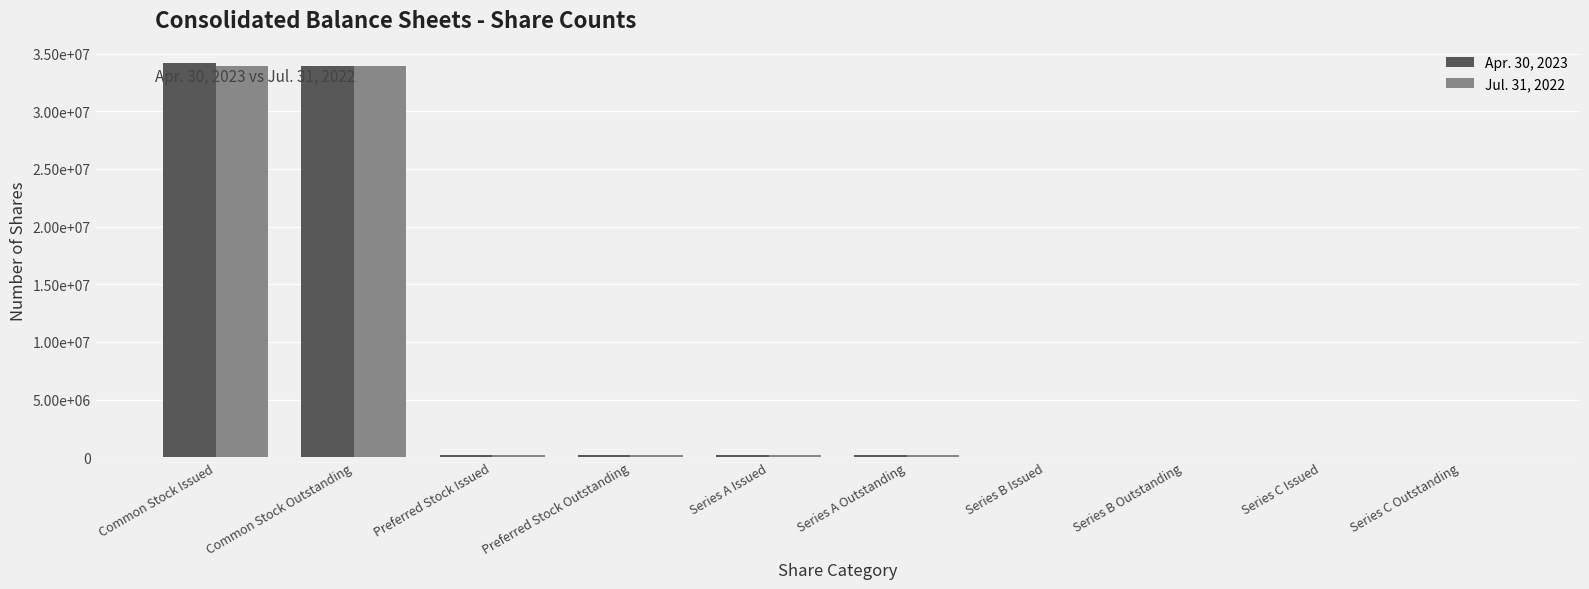

Which series has the largest total across all categories?

Apr. 30, 2023